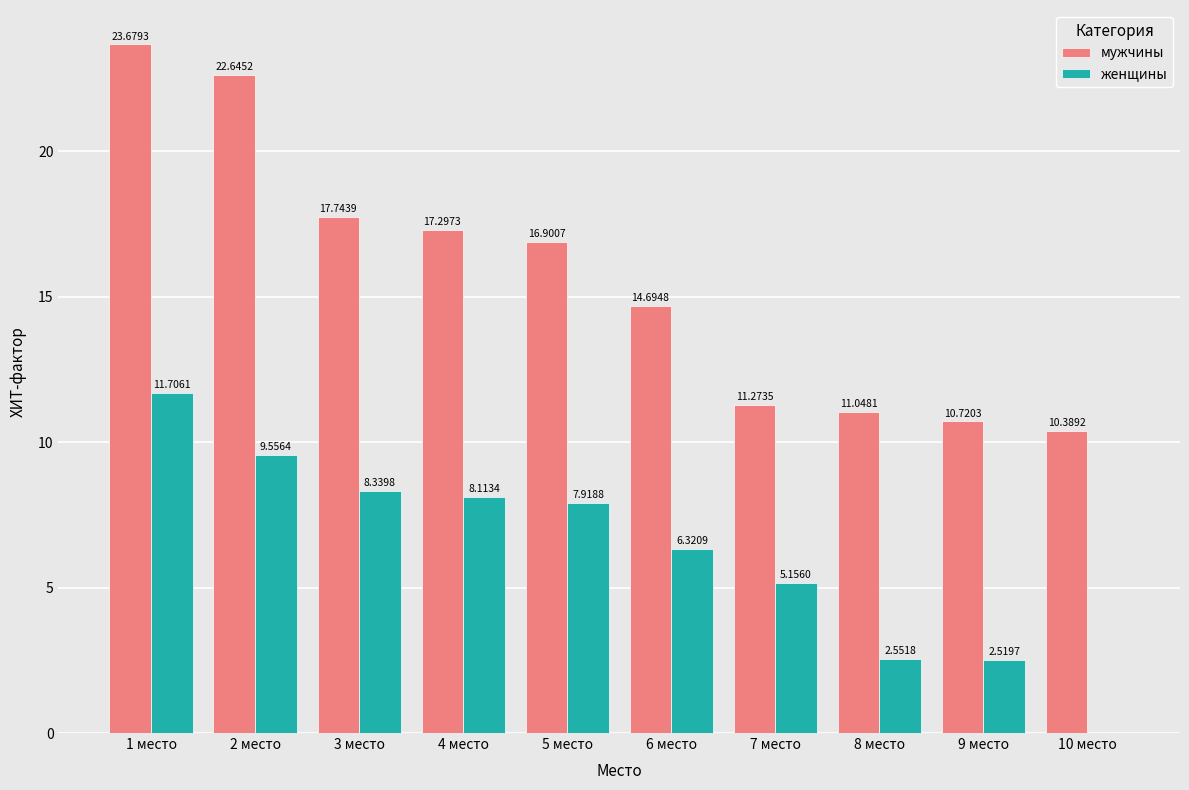

At which label does женщины first exceed 7?

1 место